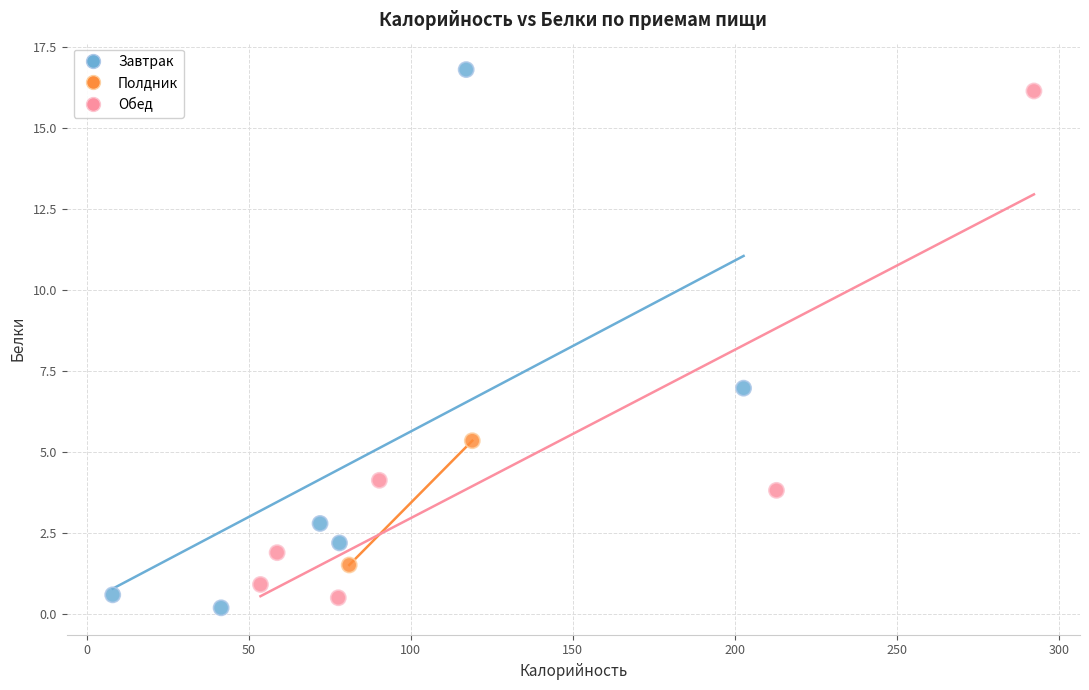

Which series contains the highest Y value?

Завтрак